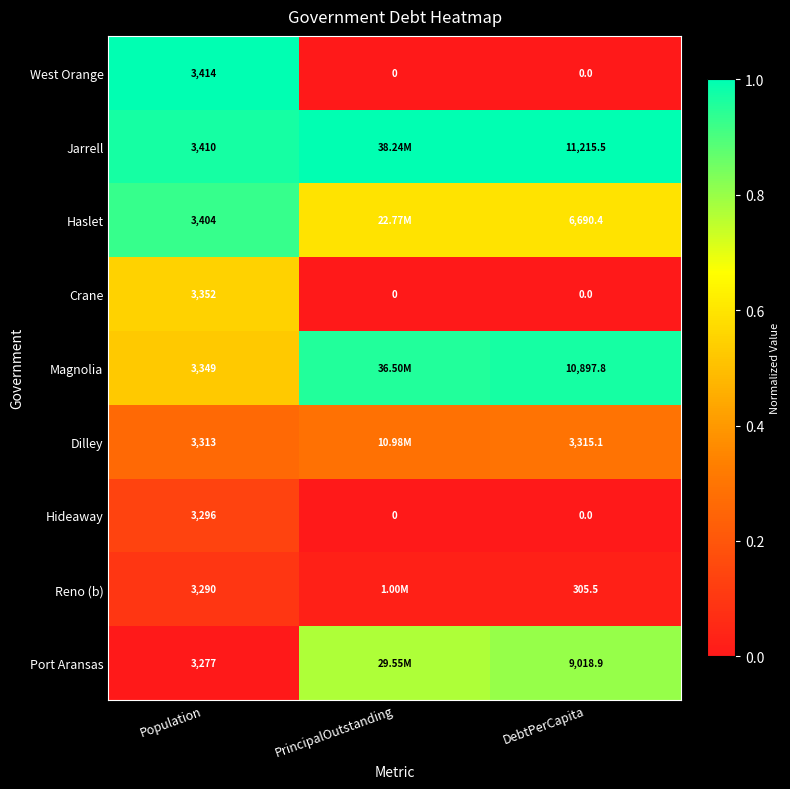

Is the value of West Orange at DebtPerCapita greater than the value of Magnolia at DebtPerCapita?

No